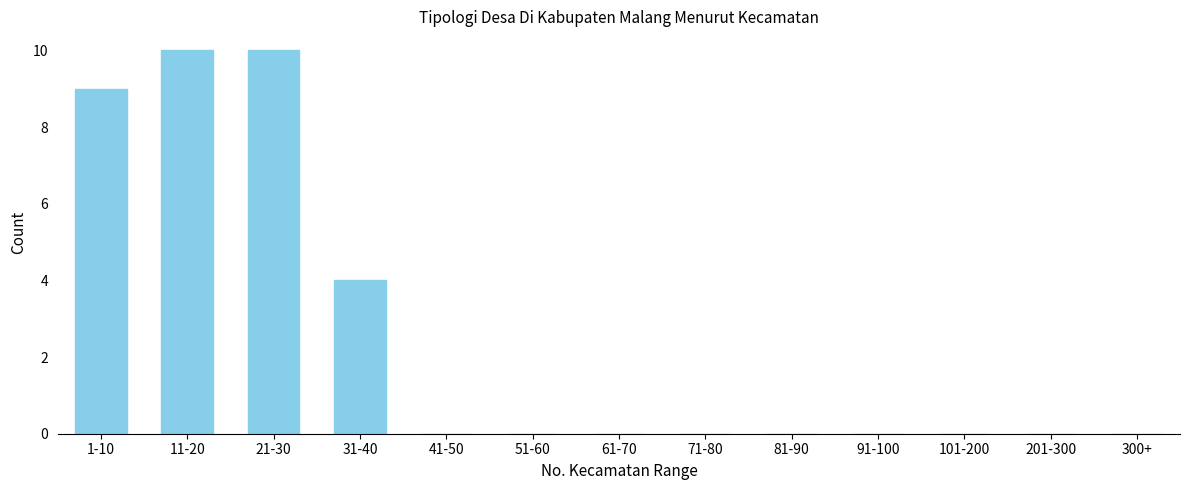

Reading left to right, list all the values displayed in this chart.

1-10=9	11-20=10	21-30=10	31-40=4	41-50=0	51-60=0	61-70=0	71-80=0	81-90=0	91-100=0	101-200=0	201-300=0	300+=0